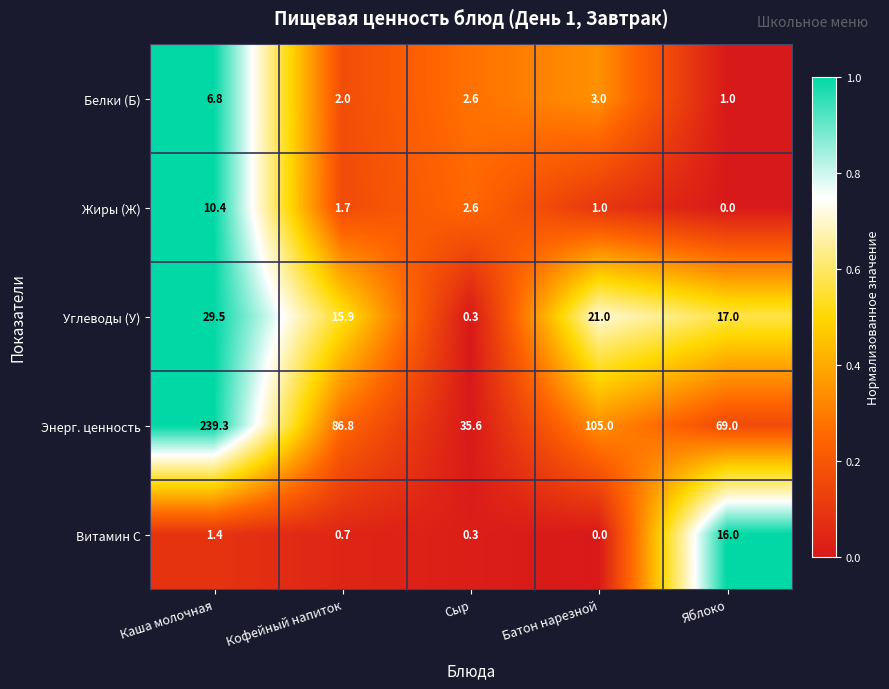

Which series has the largest total across all categories?

Энерг. ценность